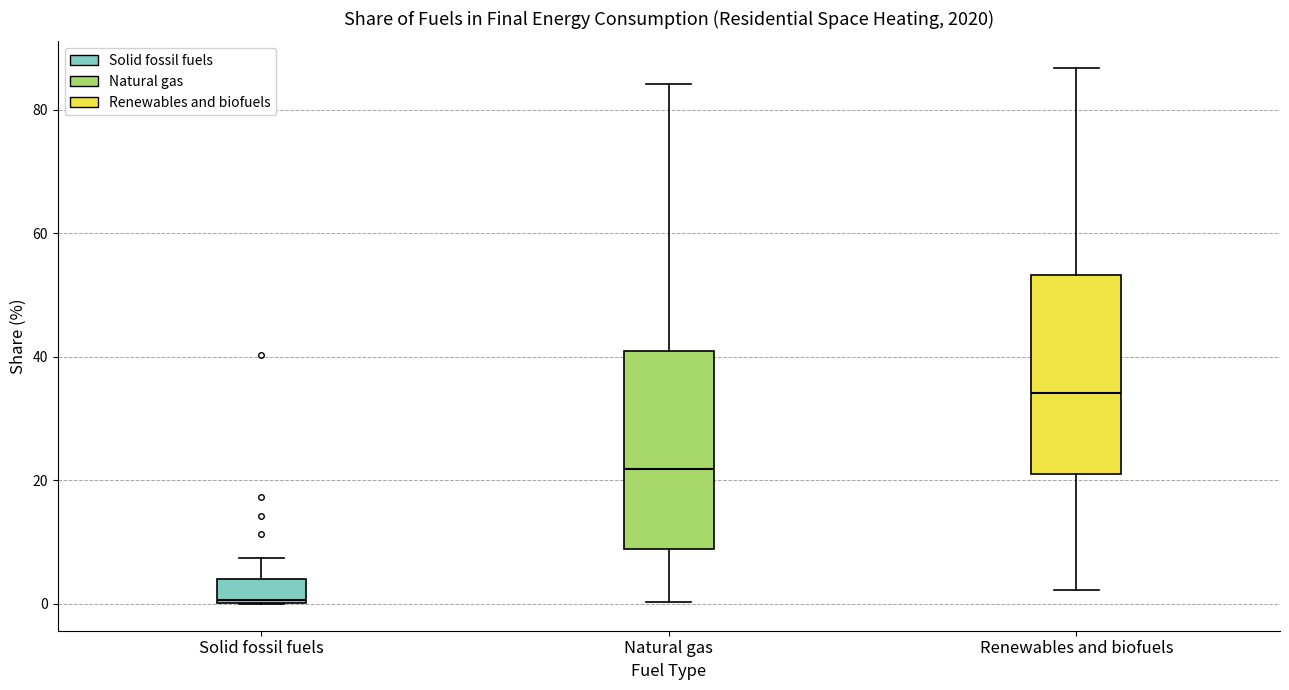

Reading left to right, read every box against the y-axis: the position of its median line, the range the box covers, and the ends of its whiskers. The values are not printed on the chart, so give them approximately, as read against the axis.

Solid fossil fuels: median 0, box 0 to 4, whiskers 0 to 8
Natural gas: median 22, box 8 to 40, whiskers 0 to 84
Renewables and biofuels: median 34, box 22 to 54, whiskers 2 to 86